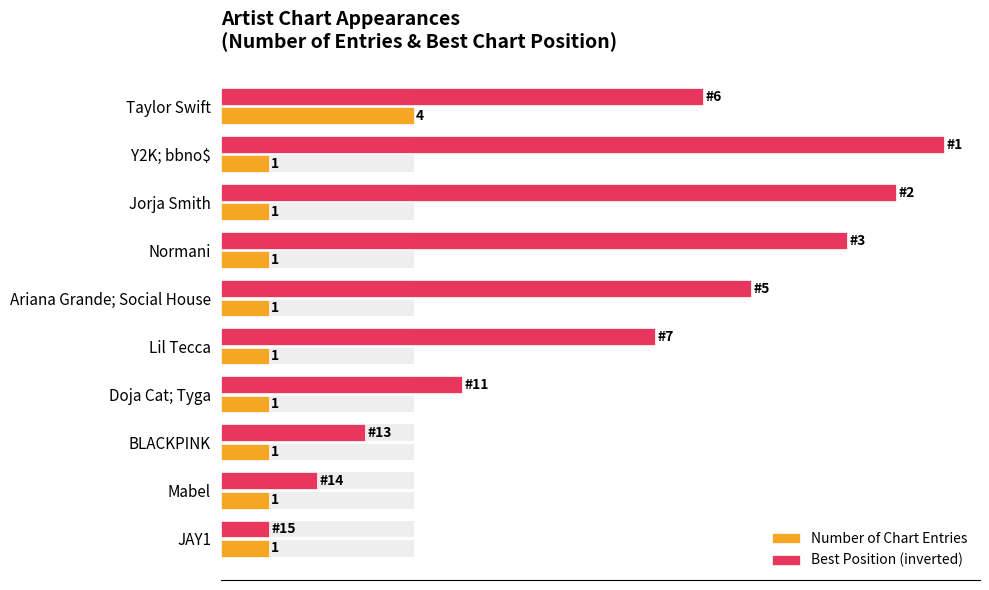

List the series in order of their peak value, lowest first.

Number of Chart Entries, Best Position (inverted)